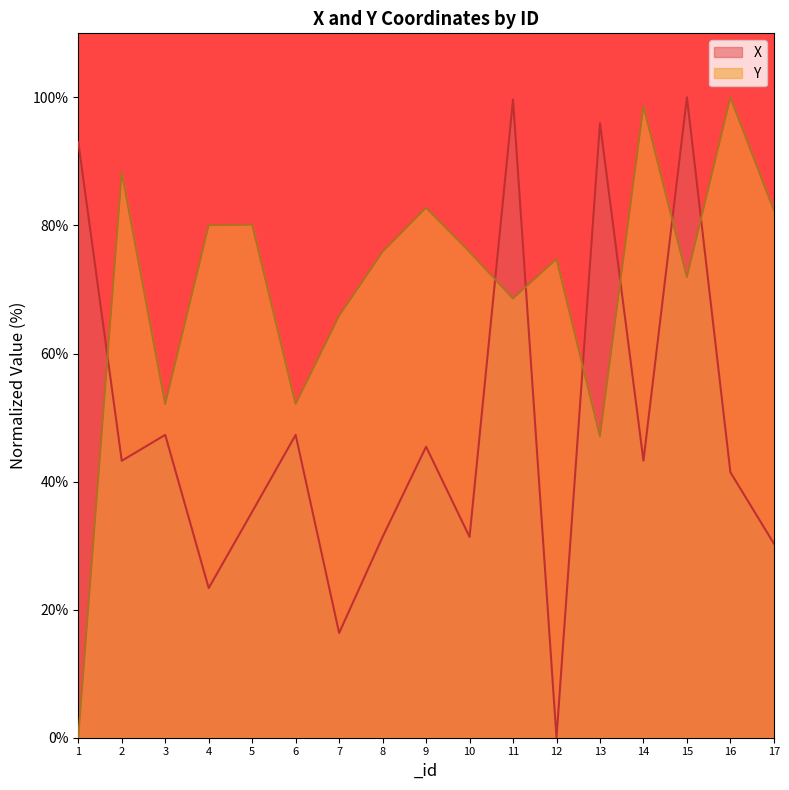

Reading left to right, what are all the values shown in this chart?

X: 1=93.0	2=43.2	3=47.3	4=23.4	5=35.3	6=47.3	7=16.4	8=31.4	9=45.4	10=31.4	11=99.7	12=0.0	13=96.0	14=43.3	15=100.0	16=41.5	17=30.3
Y: 1=0.0	2=88.3	3=52.1	4=80.0	5=80.1	6=52.1	7=65.9	8=75.9	9=82.8	10=75.9	11=68.6	12=74.8	13=47.1	14=98.6	15=71.9	16=100.0	17=82.4